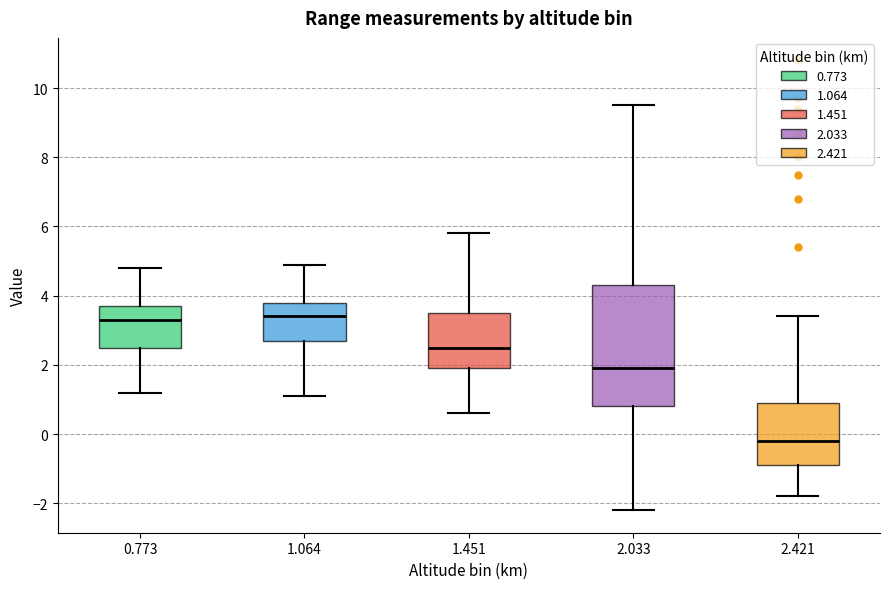

Reading left to right, transcribe this box plot: for each box, give where its median line is, the range the box spans, and where its two whiskers end, as read against the y-axis. The values are not printed on the chart, so give them approximately, as read against the axis.

0.773: median 3.4, box 2.6 to 3.8, whiskers 1.2 to 4.8
1.064: median 3.4, box 2.8 to 3.8, whiskers 1.2 to 5.0
1.451: median 2.6, box 2.0 to 3.6, whiskers 0.6 to 5.8
2.033: median 2.0, box 0.8 to 4.4, whiskers -2.2 to 9.6
2.421: median -0.2, box -0.8 to 1.0, whiskers -1.8 to 3.4